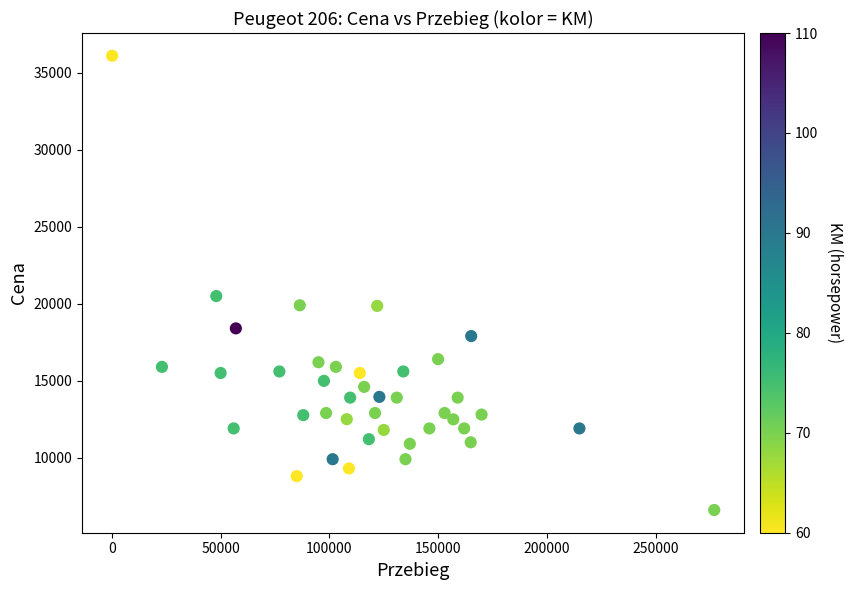

What Y value in the scatter plot is closest to 21357?

20500.0